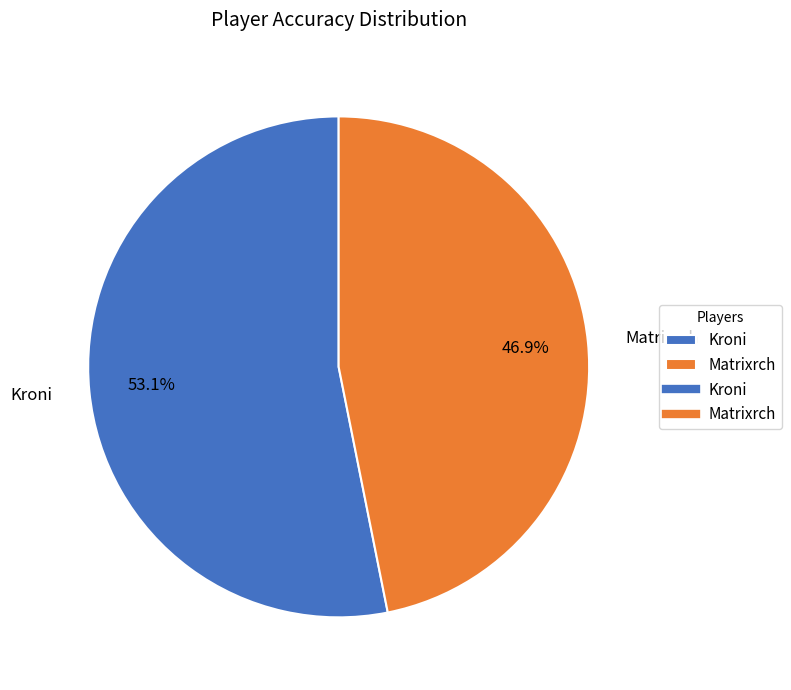

Count the number of slices in the pie.

2